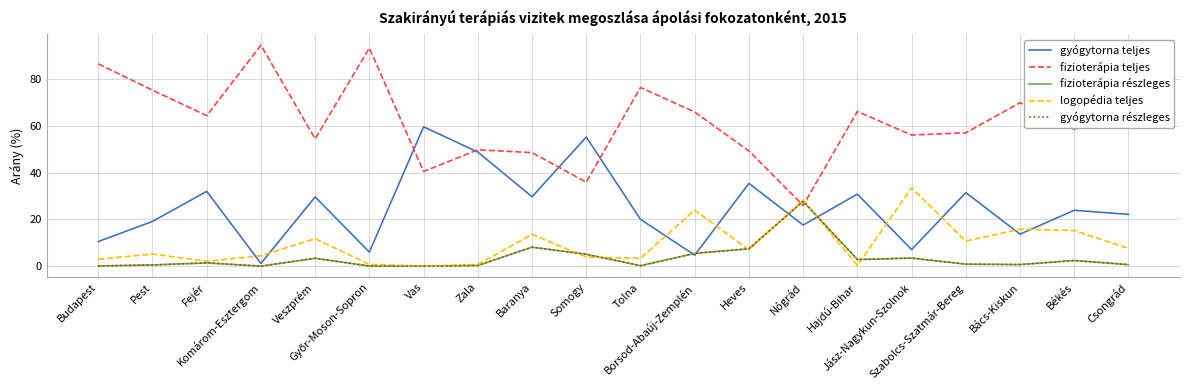

Reading left to right, what are all the values shown in this chart?

gyógytorna teljes: 10.5	19.1	32.0	1.2	29.6	6.0	59.5	48.8	29.6	55.2	20.0	4.7	35.4	17.6	30.8	7.1	31.4	13.7	23.9	22.1
fizioterápia teljes: 86.4	75.2	64.3	94.4	54.4	93.2	40.5	49.7	48.5	35.9	76.3	65.9	49.2	26.0	66.1	56.0	57.0	69.8	58.5	69.3
fizioterápia részleges: 0.1	0.5	1.4	0.0	3.4	0.0	0.0	0.3	8.1	5.1	0.2	5.5	7.4	27.7	2.8	3.4	0.9	0.7	2.4	0.7
logopédia teljes: 3.0	5.2	2.1	4.4	11.8	0.8	0.0	0.7	13.6	3.9	3.3	23.9	6.9	28.3	0.3	33.4	10.7	15.8	15.2	7.6
gyógytorna részleges: 0.1	0.5	1.4	0.0	3.4	0.0	0.0	0.3	8.1	5.1	0.2	5.5	7.4	27.7	2.8	3.4	0.9	0.7	2.4	0.7